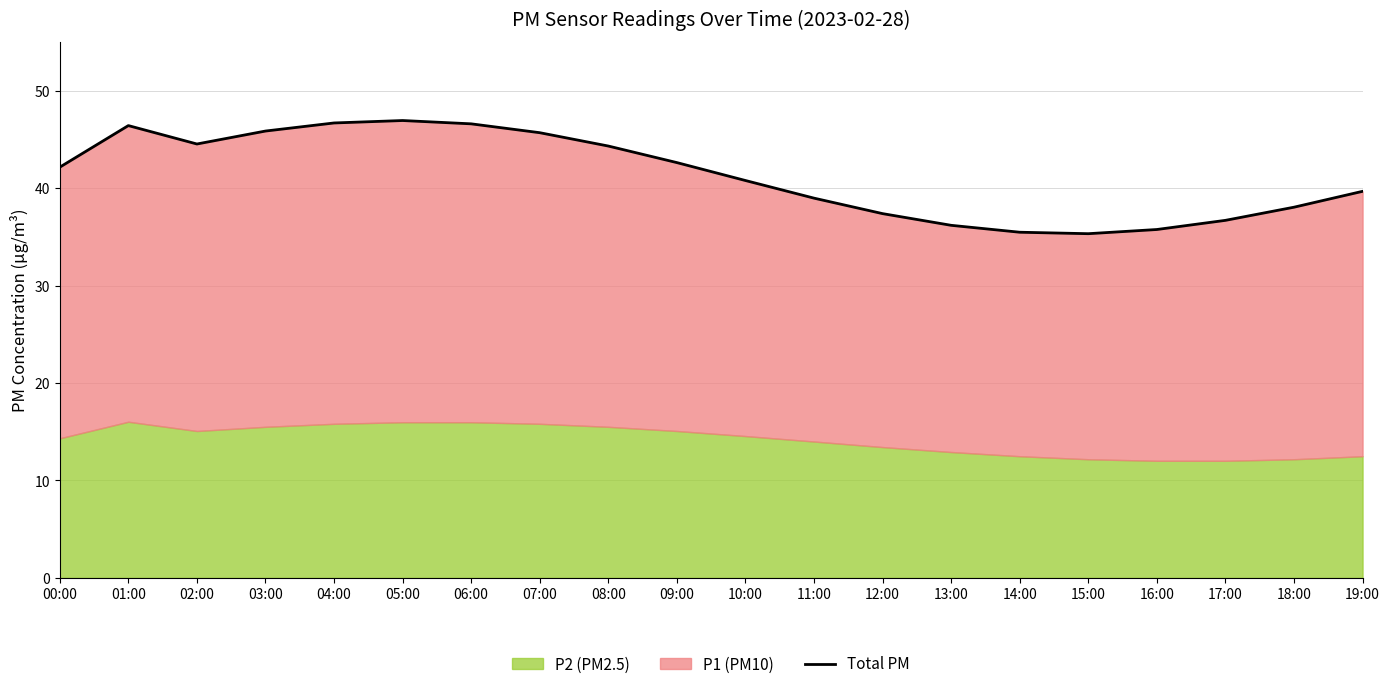

True or false: the data shows 47.0 at 05:00.

True